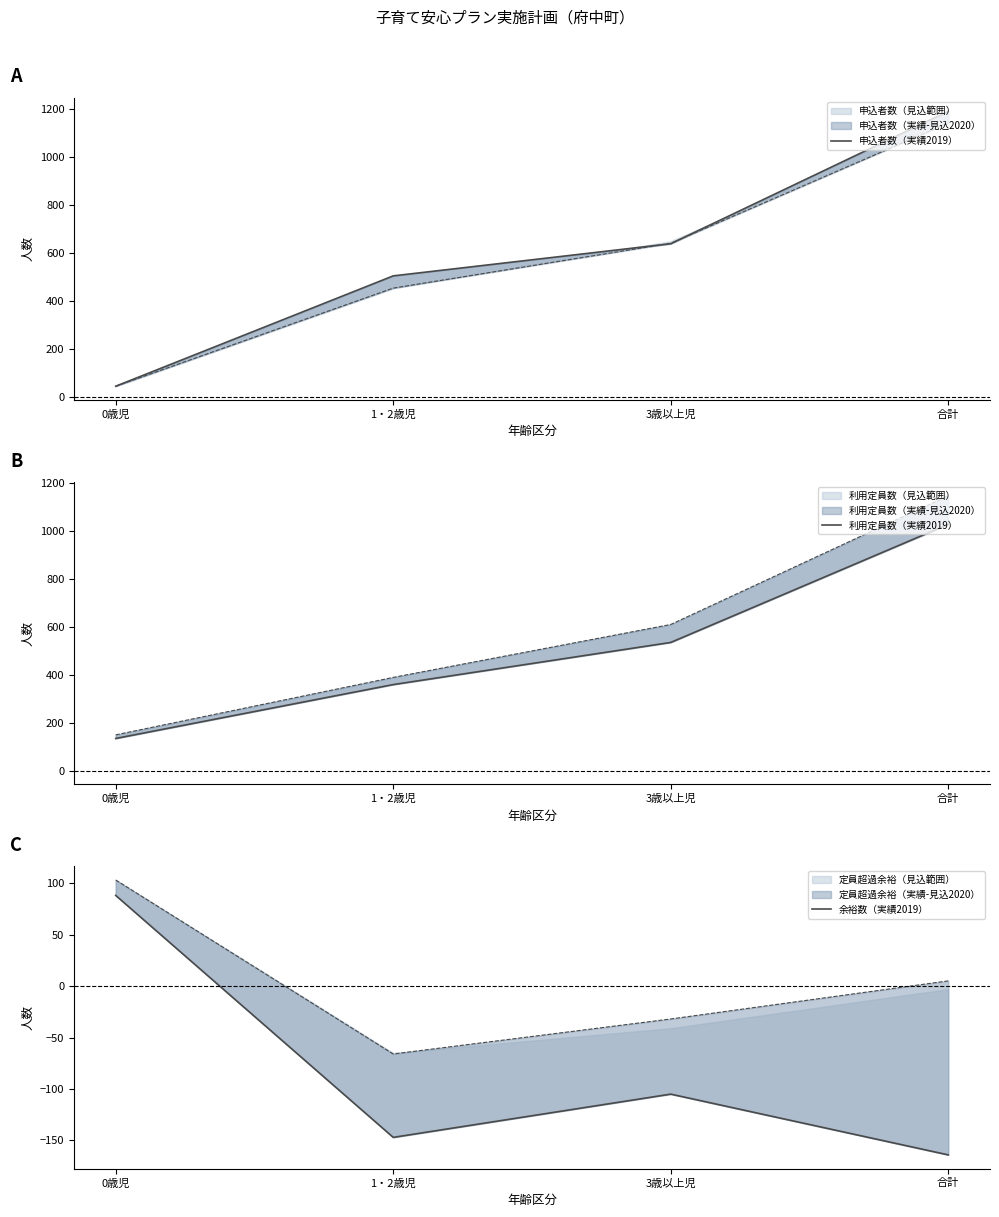

What is the difference between the highest and lowest values at 1・2歳児?

653